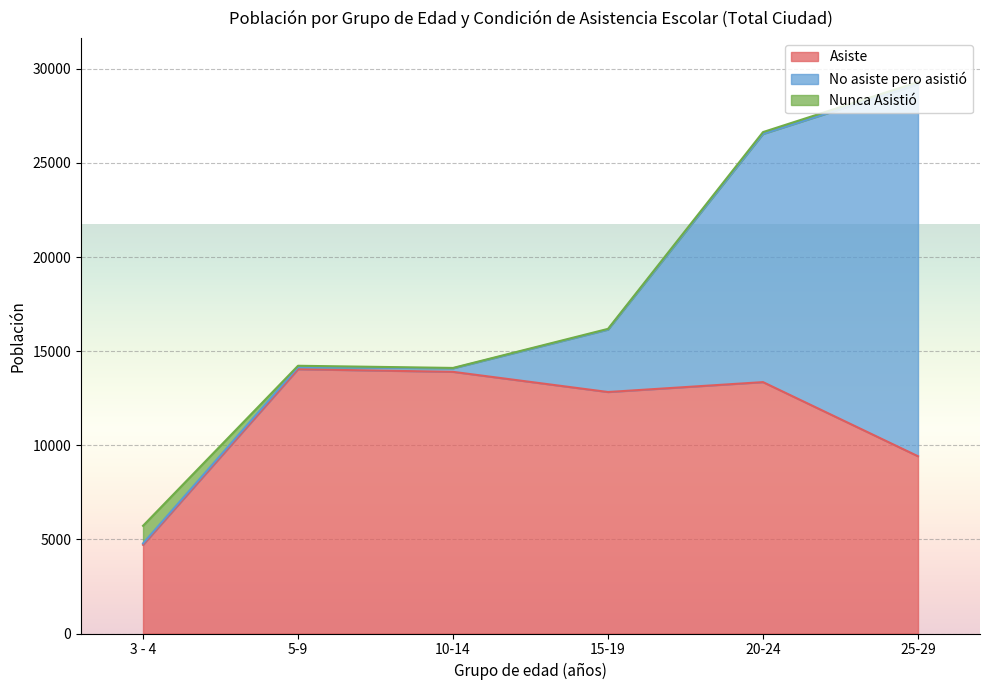

At 3 - 4, list the series in order from smallest to largest.

No asiste pero asistió, Nunca Asistió, Asiste